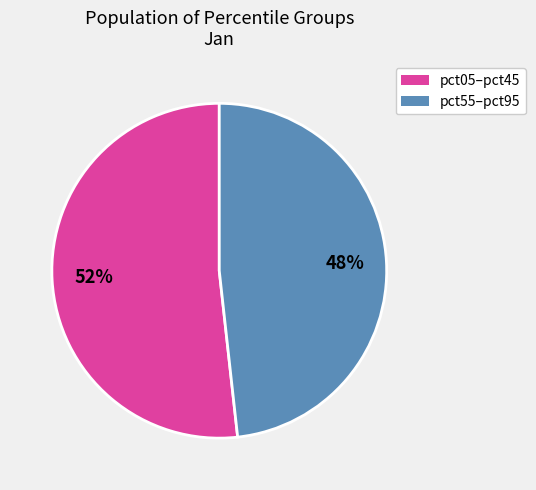

How many slices are in this pie chart?

2